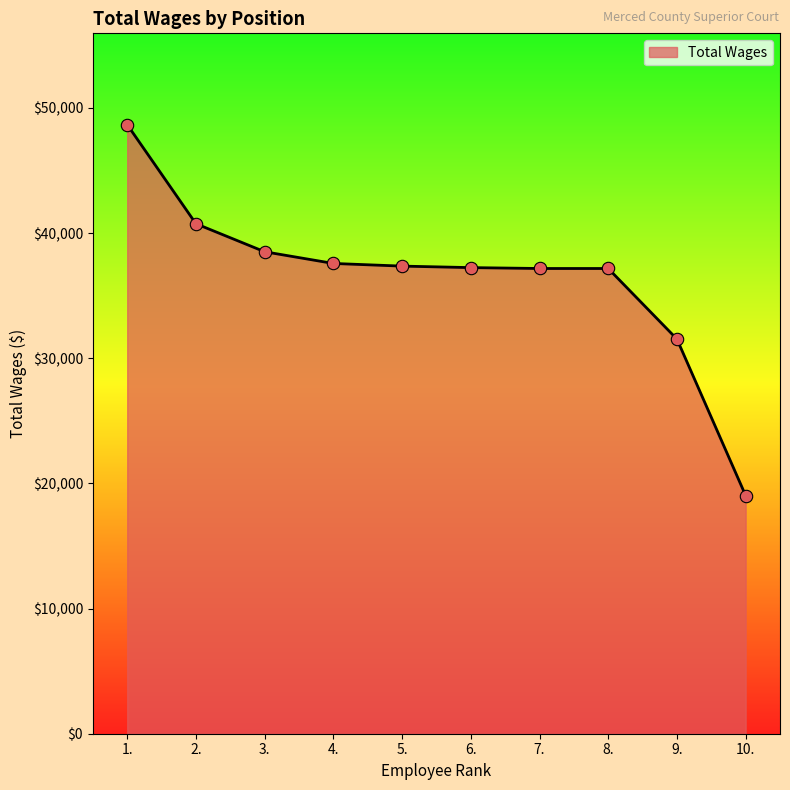

Which has a higher value, 5. or 1.?

1.